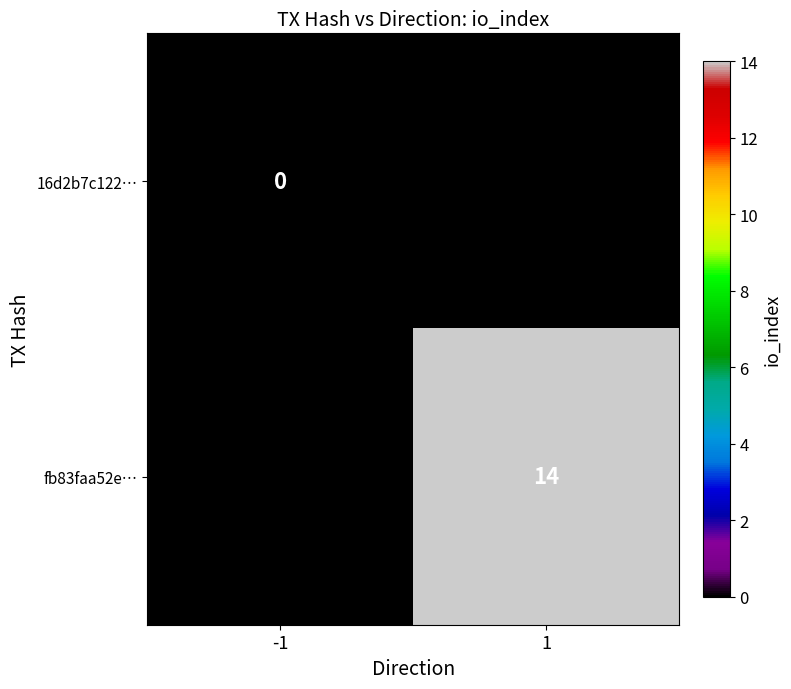

The fb83faa52e… series shows 14 at 1. True or false?

True